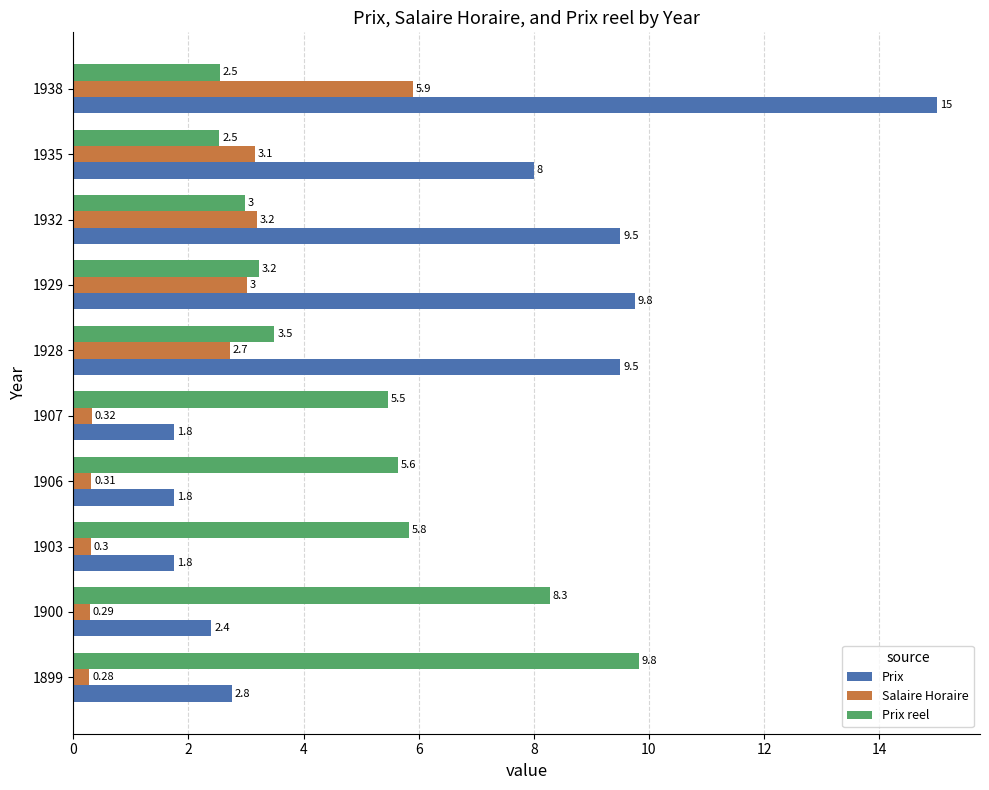

What is the total value across all series at 1938?

23.4